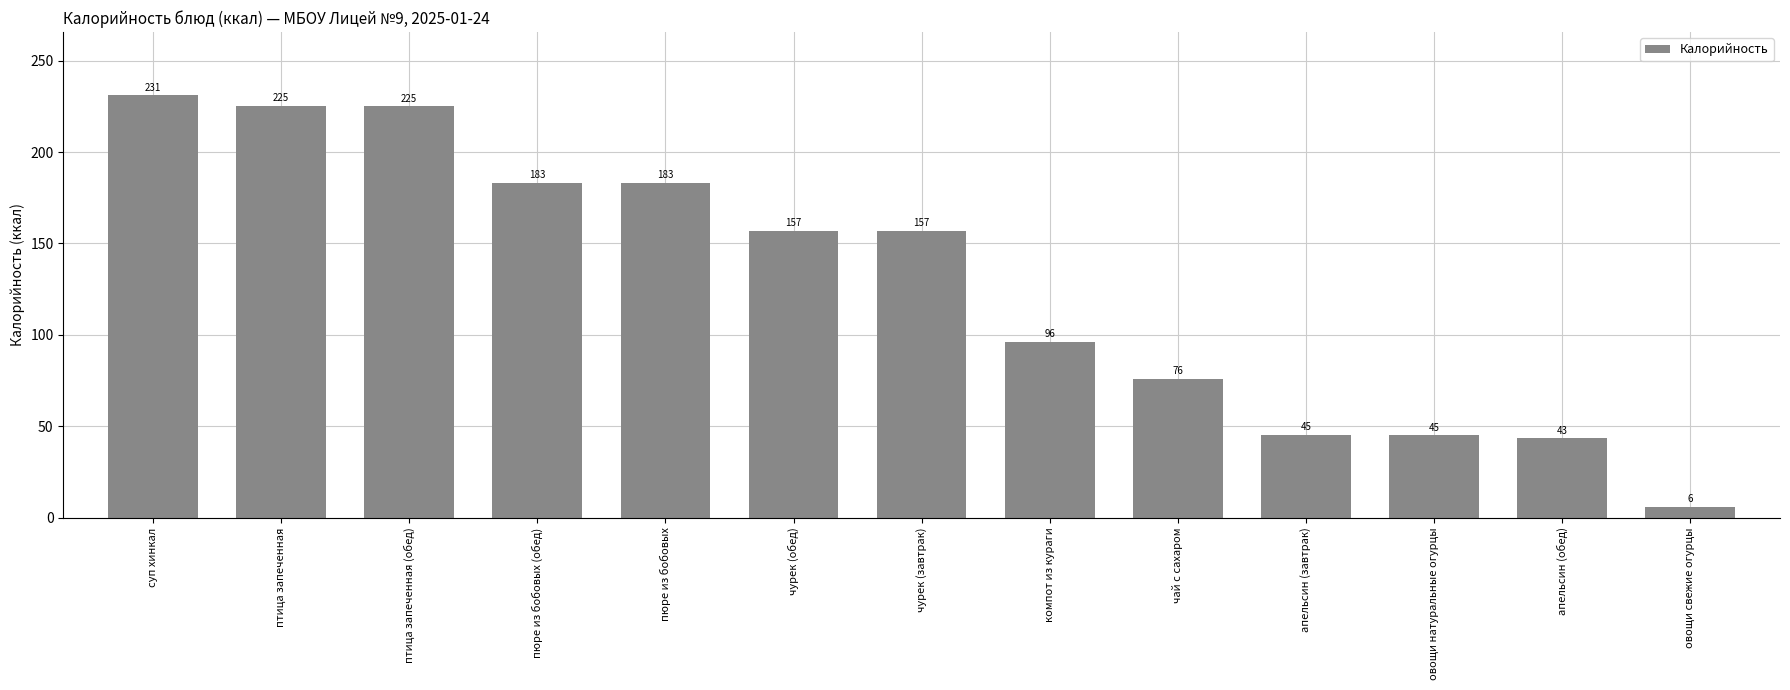

How many bars are there in total?

13